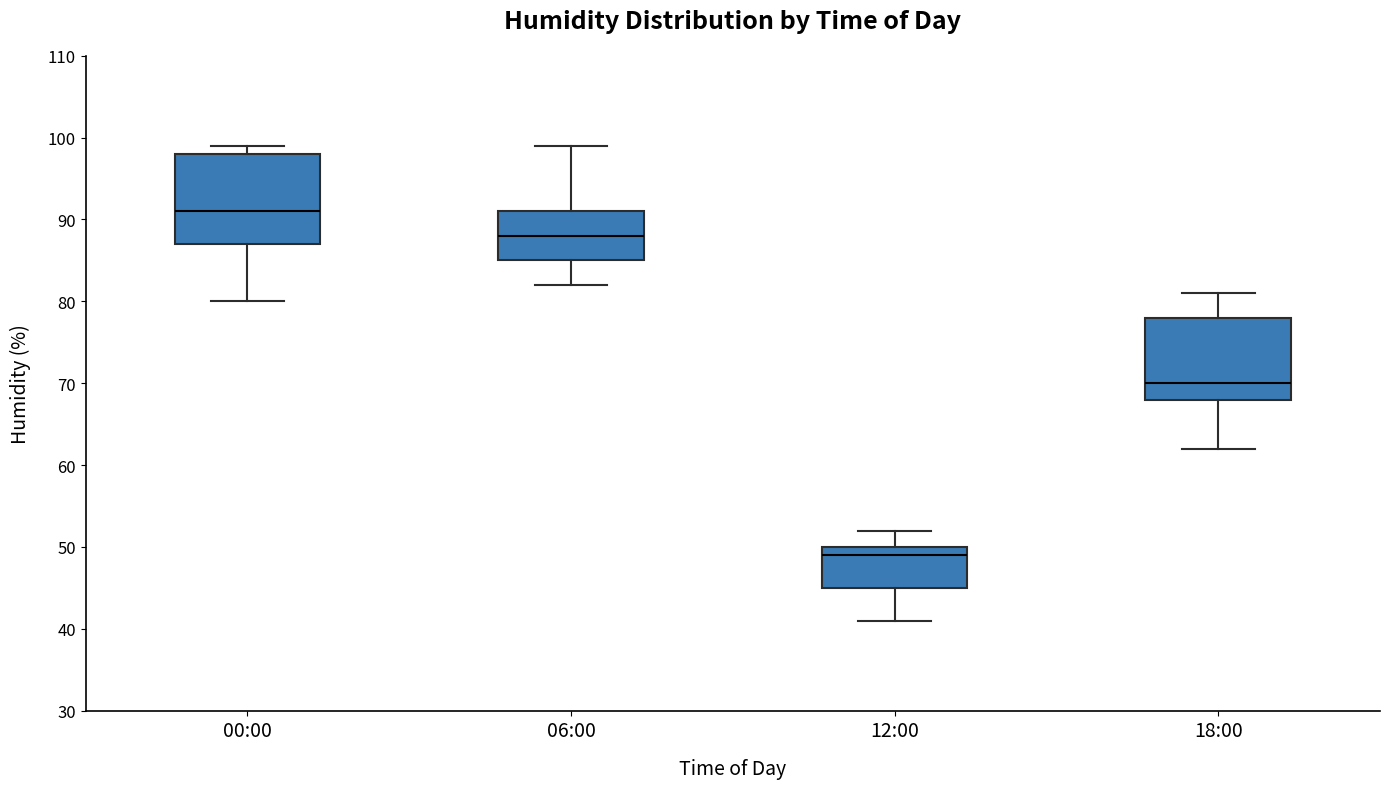

Which box has the lowest median line?

12:00